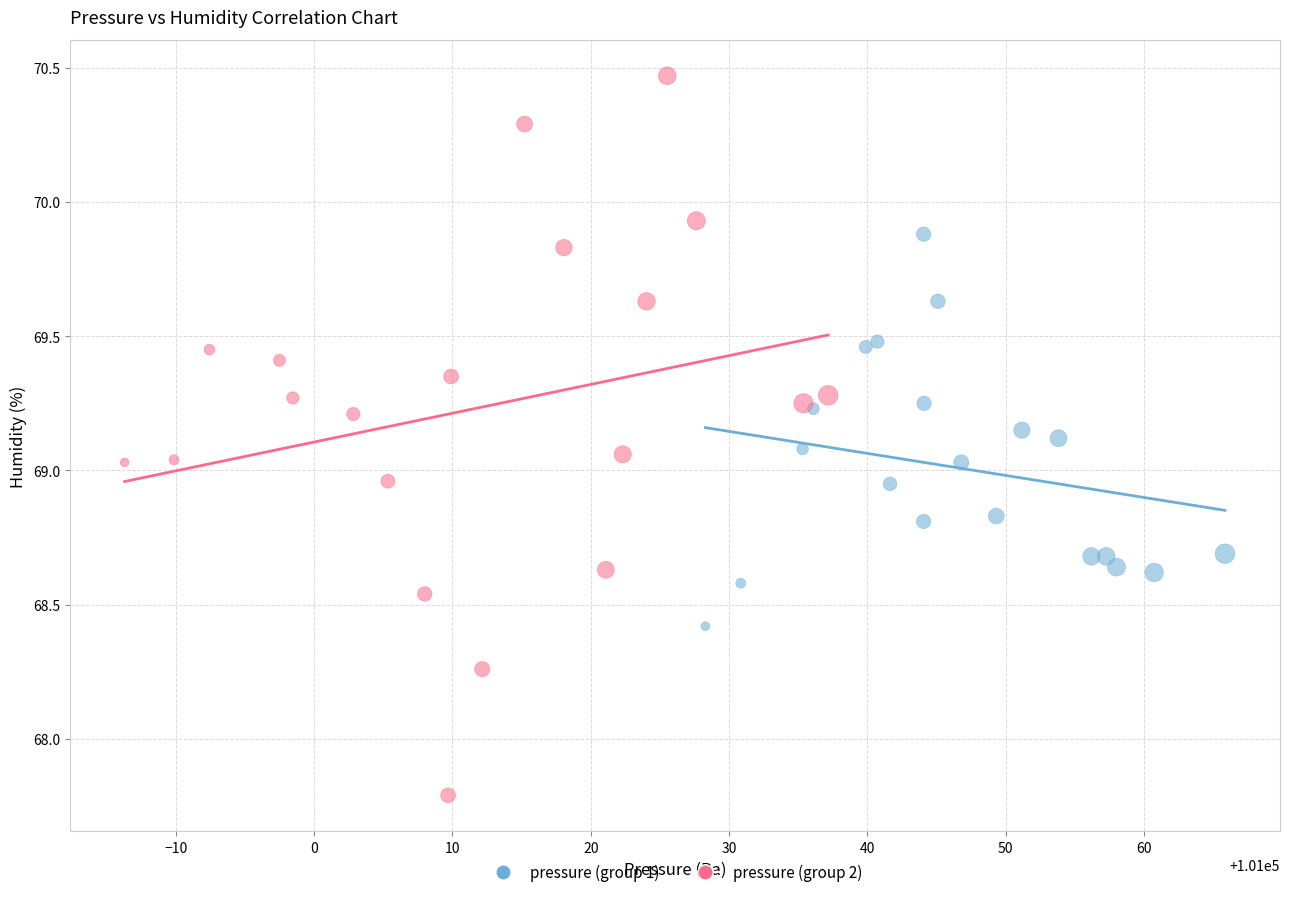

Which series has the largest Y range (max minus min)?

pressure (group 2)